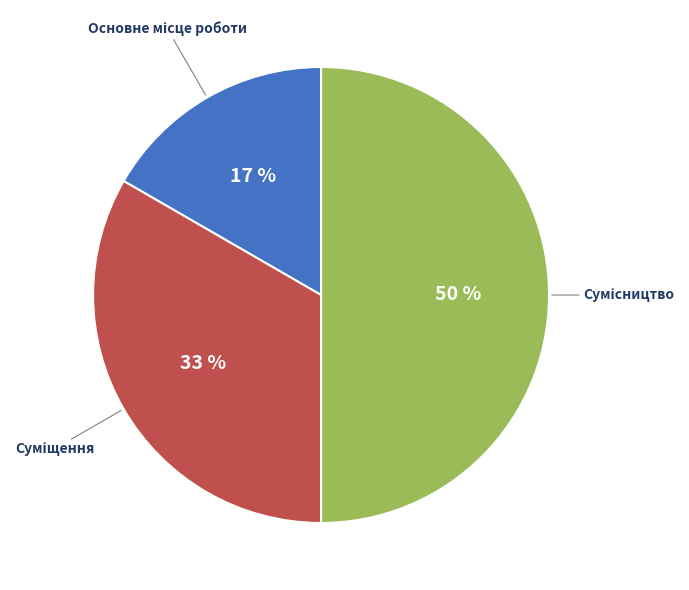

To the nearest percent, what is the difference between the largest and smallest slice percentages?

33%